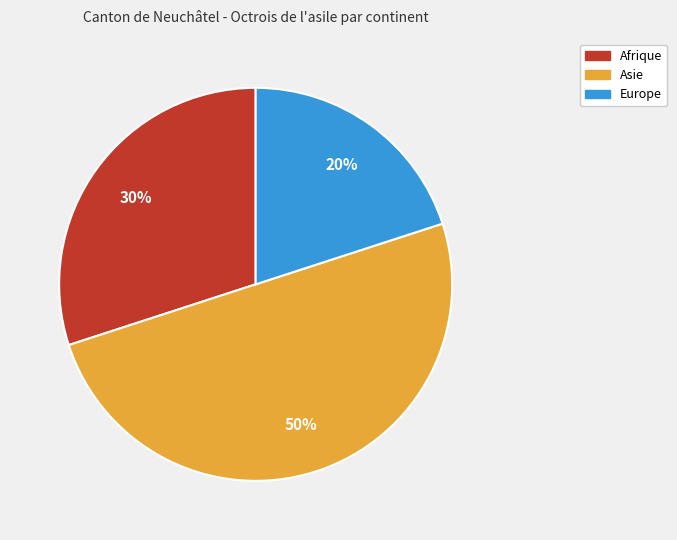

How many slices are in this pie chart?

3